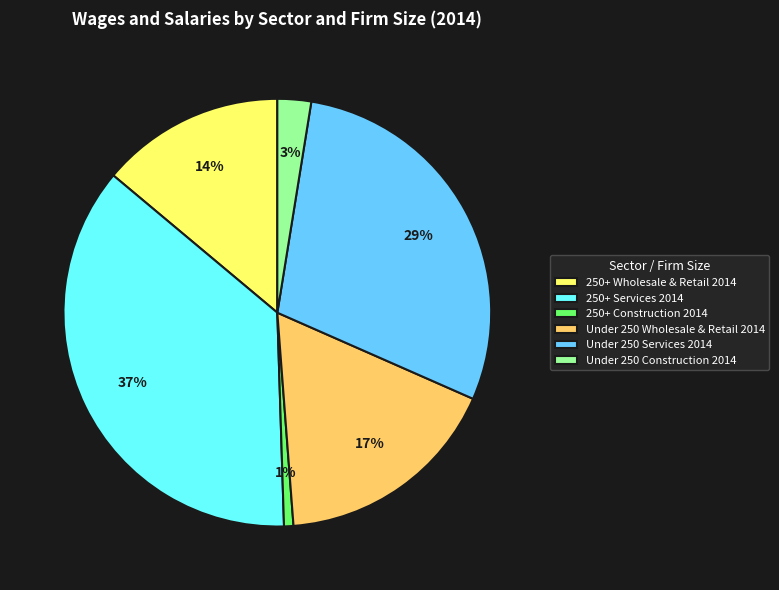

Rank the categories by value from highest to lowest.

250+ Services 2014, Under 250 Services 2014, Under 250 Wholesale & Retail 2014, 250+ Wholesale & Retail 2014, Under 250 Construction 2014, 250+ Construction 2014